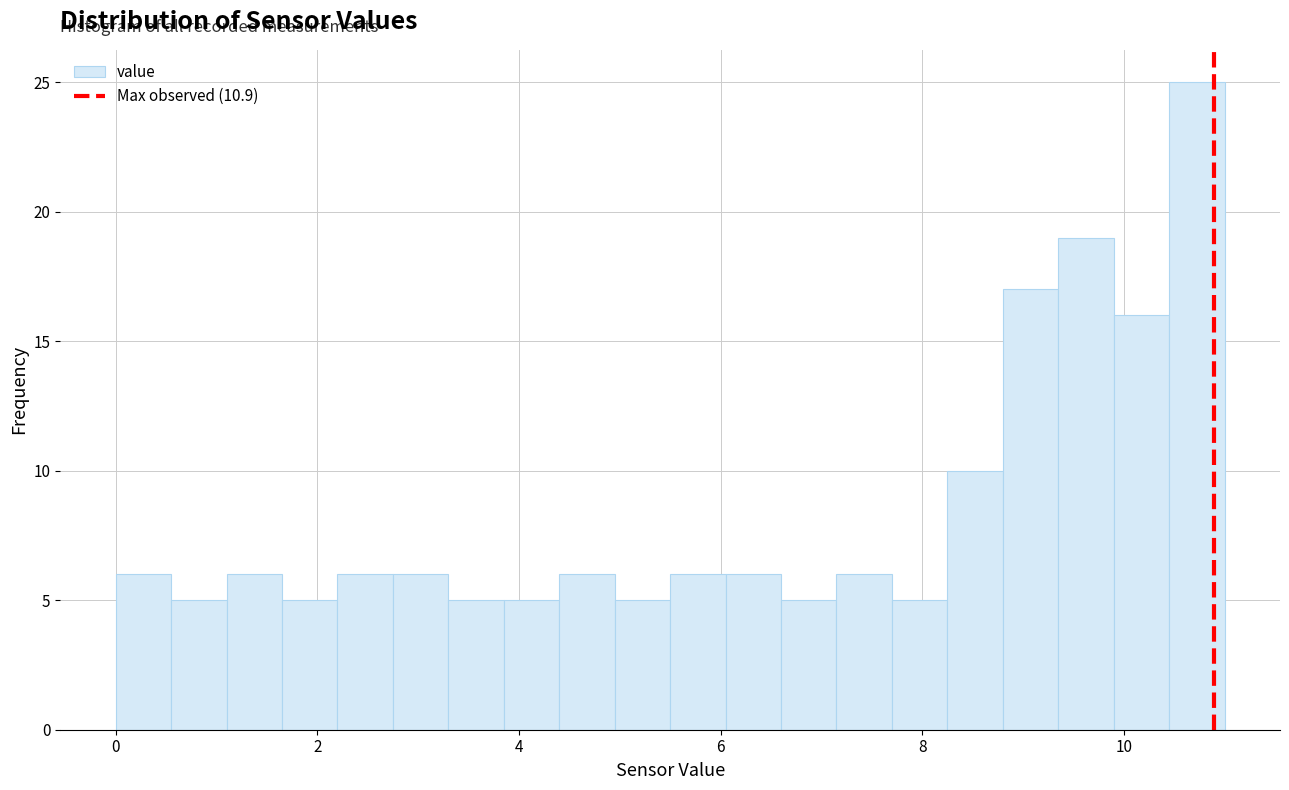

Around what value on the x-axis is the tallest bar? Give the approximate position of its centre, as read against the axis.

10.8